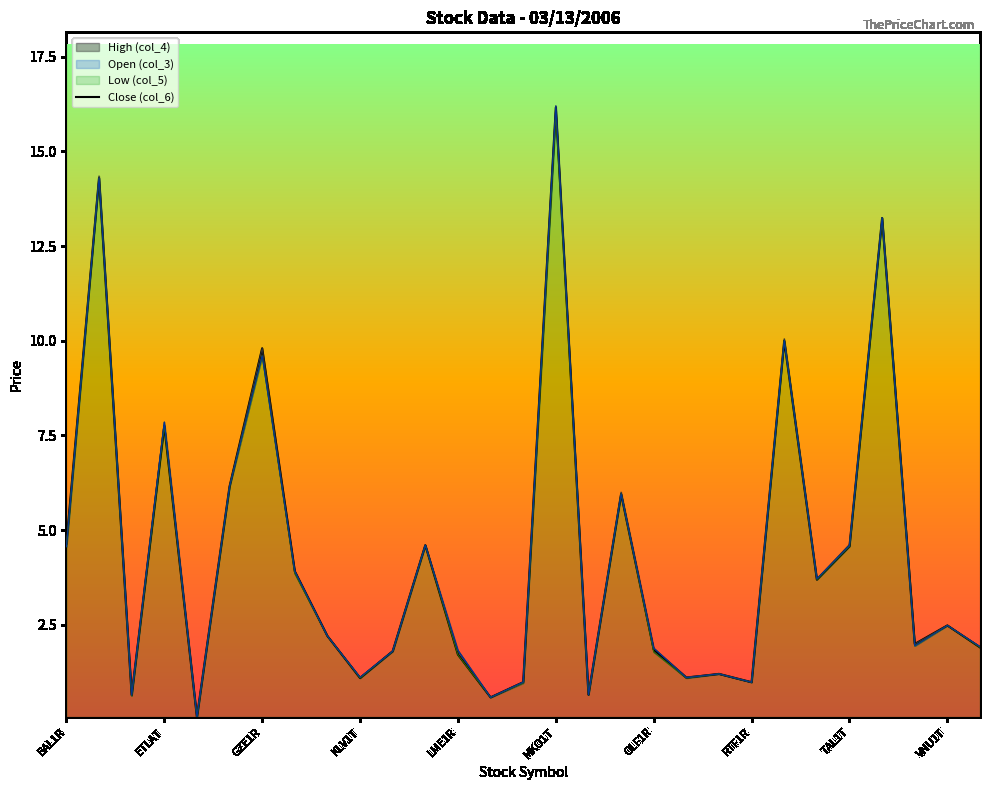

True or false: Close (col_6) has more than 2 interior local peaks.

True